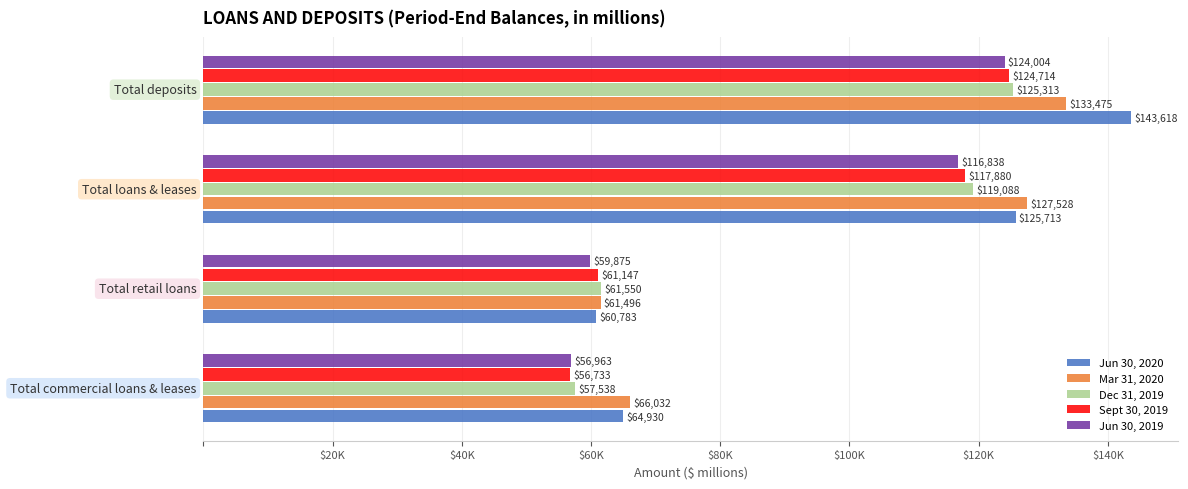

What are all the series names shown in the legend?

Jun 30, 2020, Mar 31, 2020, Dec 31, 2019, Sept 30, 2019, Jun 30, 2019